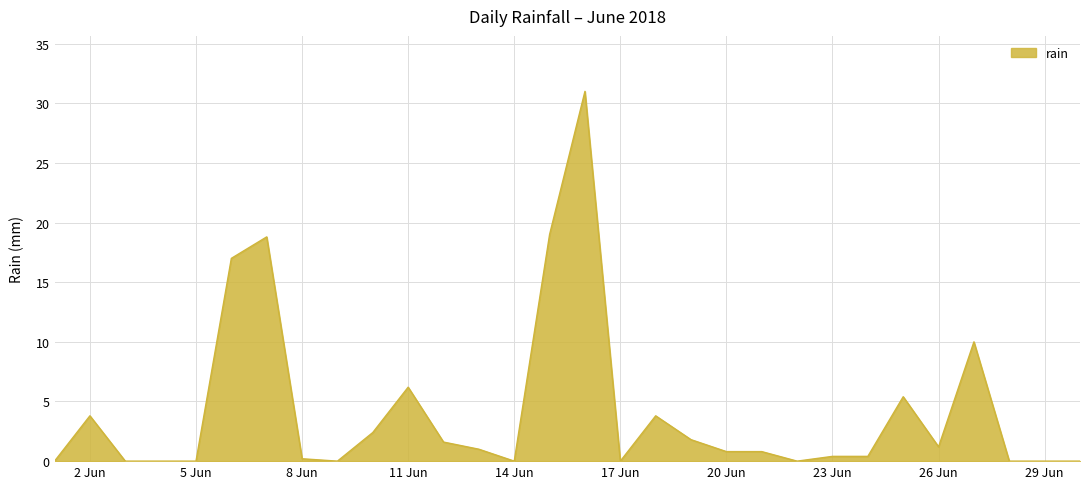

What is the maximum value shown in the chart?

31.0